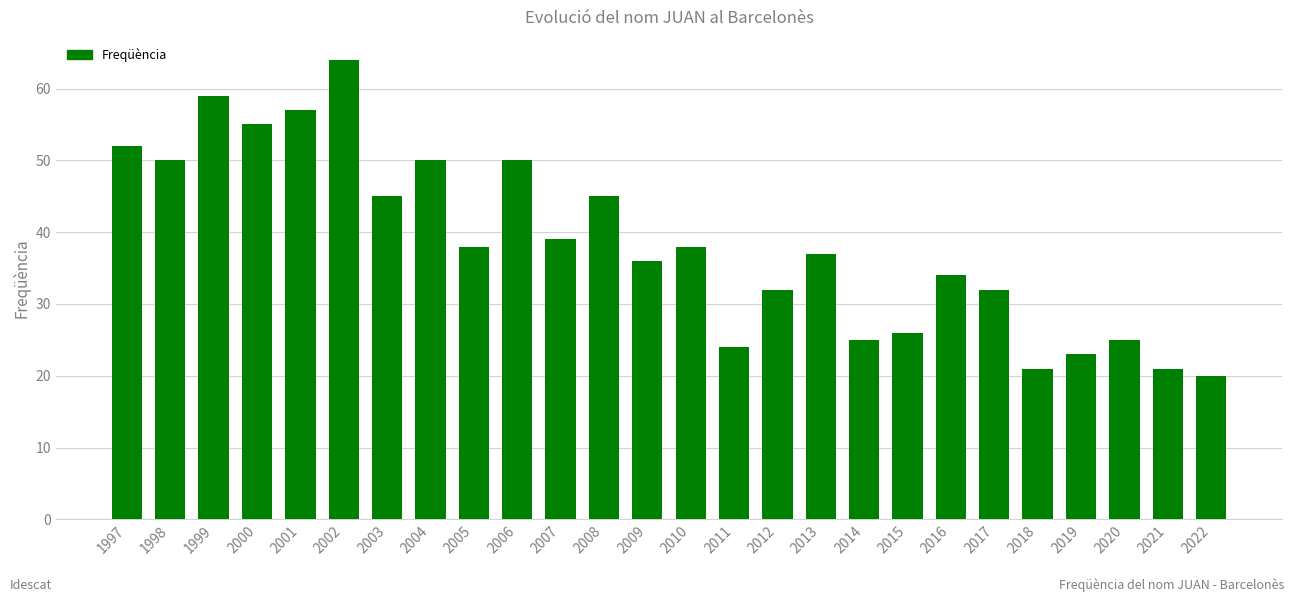

The chart shows a value of 50 at 1998. True or false?

True